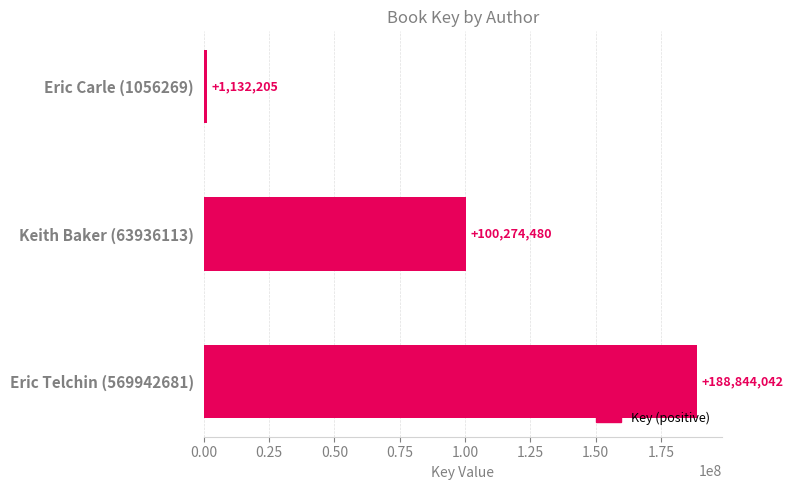

Rank the categories by value from highest to lowest.

Eric Telchin (569942681), Keith Baker (63936113), Eric Carle (1056269)